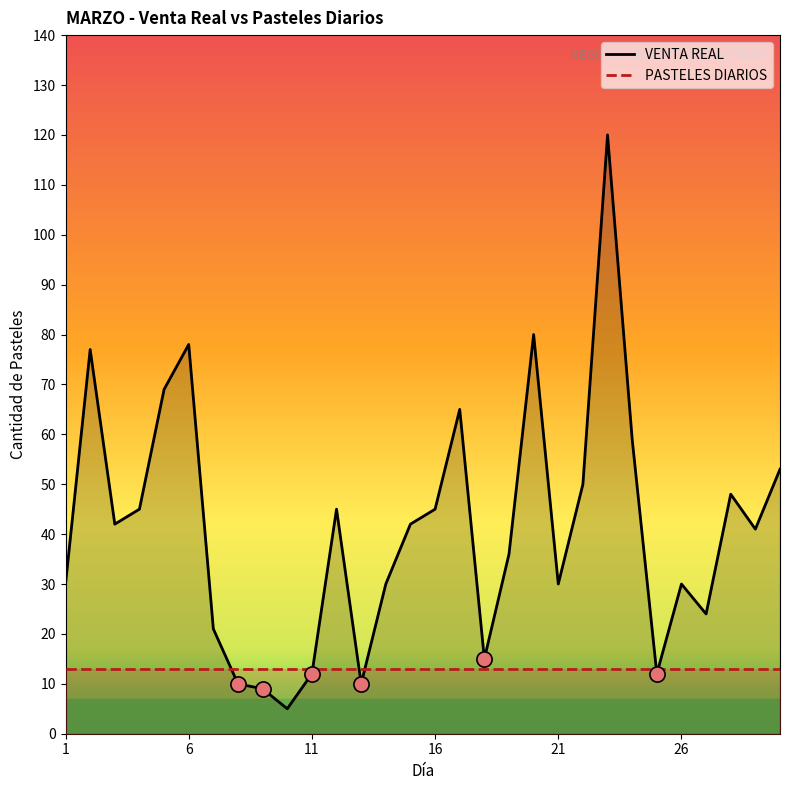

What is the total value across all series at 26?

43